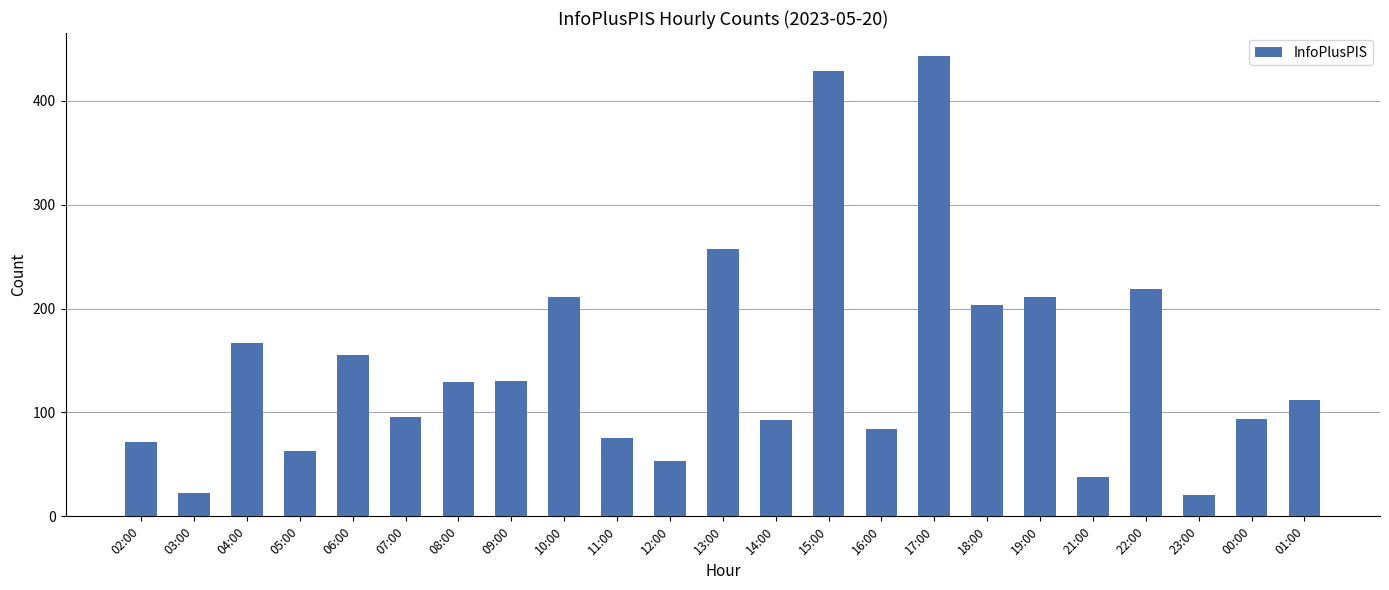

Count the number of categories in the chart.

23